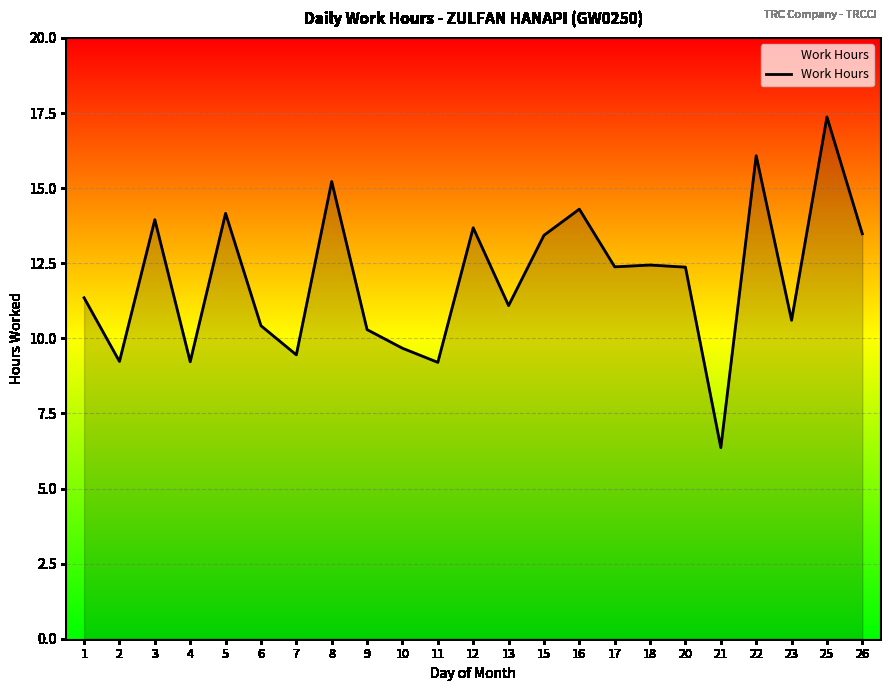

Which has a higher value, 25 or 11?

25